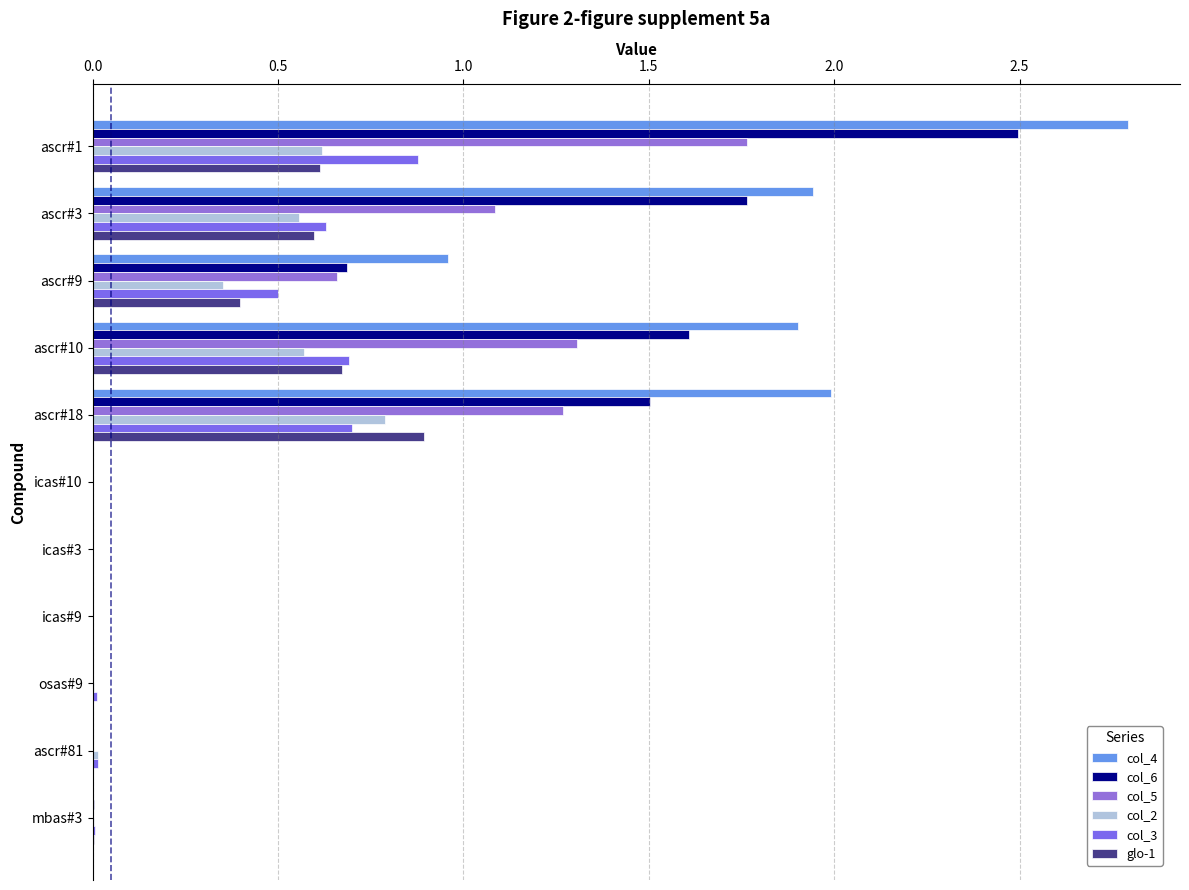

How many categories are shown in the chart?

11